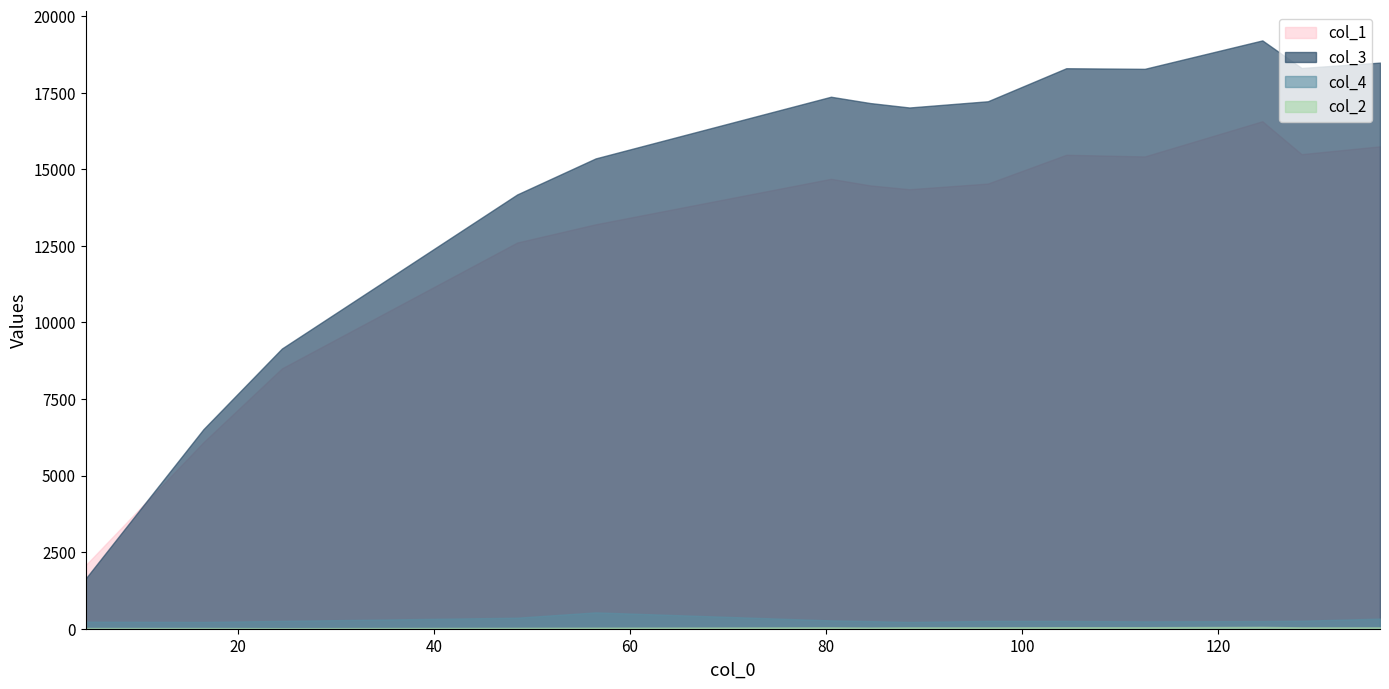

What are all the series names shown in the legend?

col_1, col_3, col_4, col_2